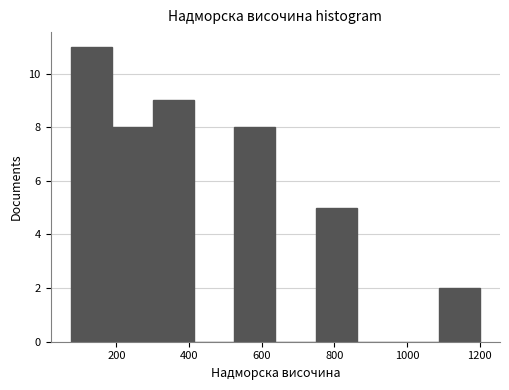

Over which range of the x-axis is the bar tallest?

80 to 180